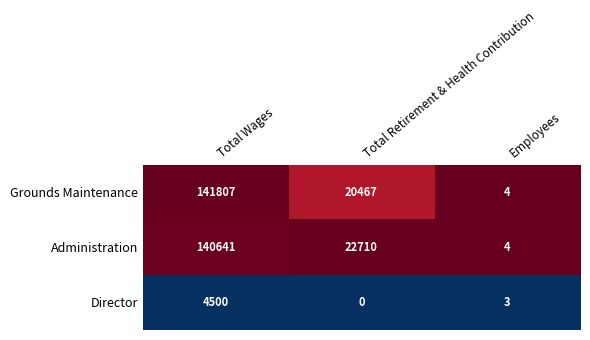

What is the total value across all series at Employees?

11